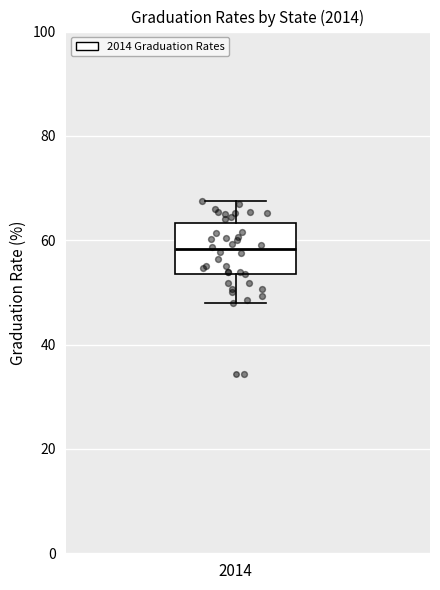

Where does the median line of the box at x = 2014 sit on the y-axis? The values are not printed on the chart, so give them approximately, as read against the axis.

58